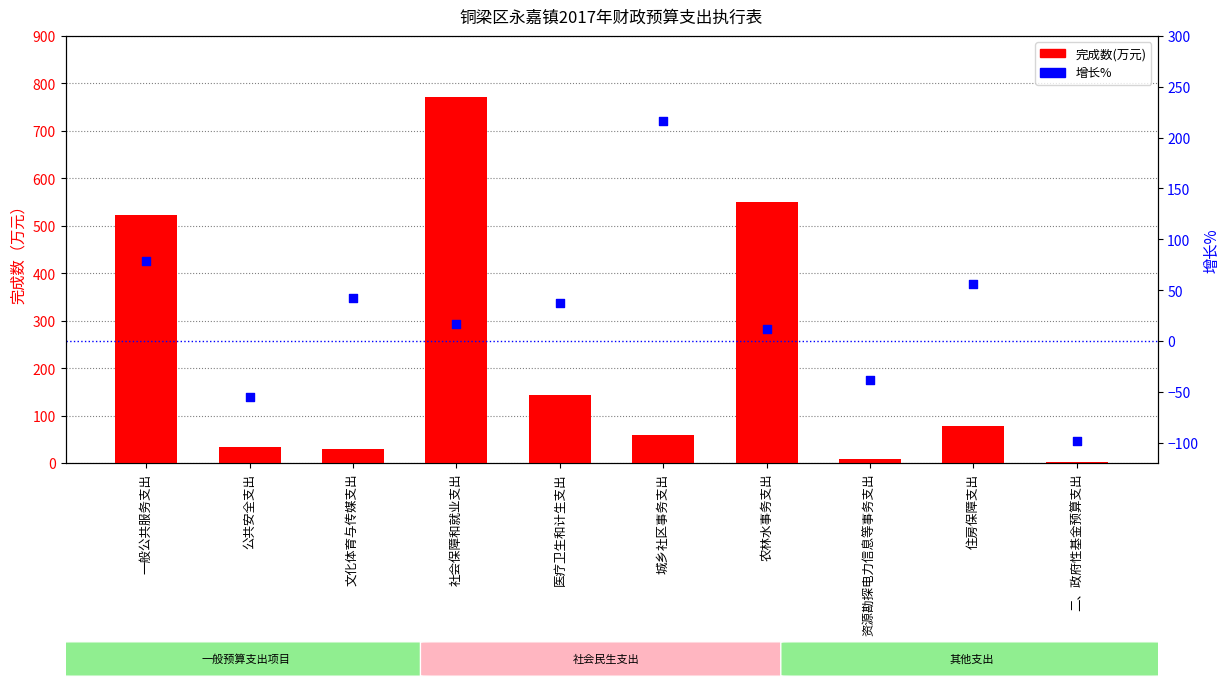

What are all the series names shown in the legend?

完成数(万元), 增长%